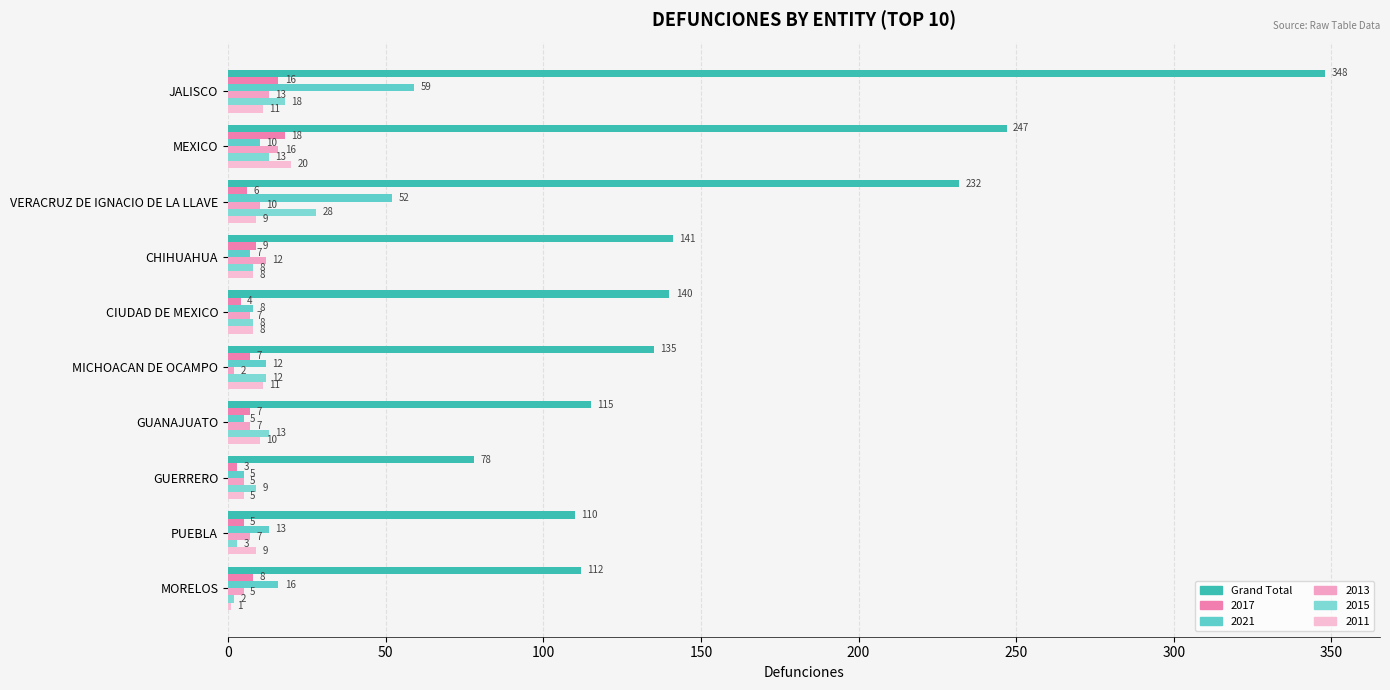

Reading left to right, extract all data points from this chart.

348	247	232	141	140	135	115	78	110	112